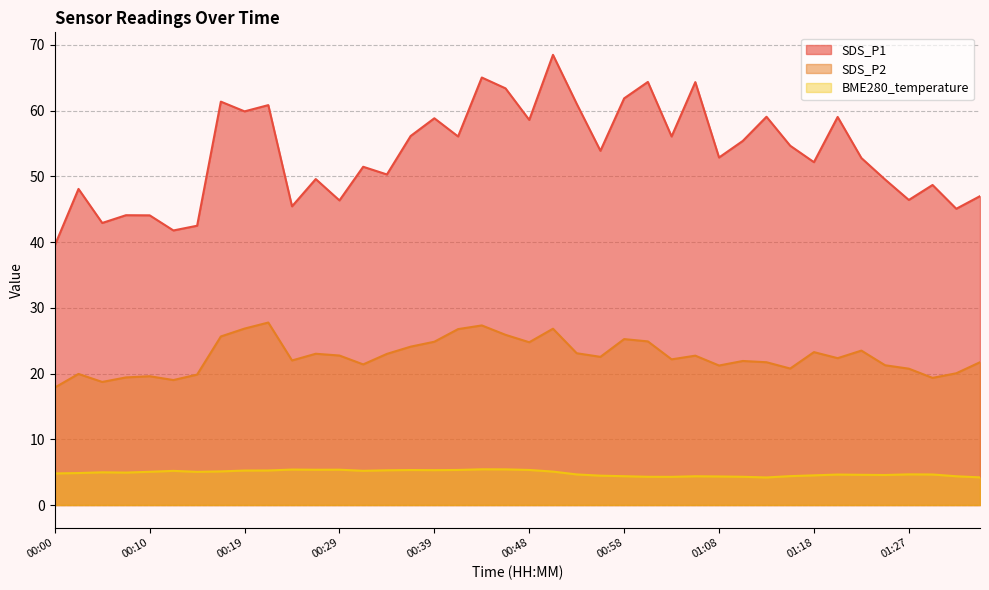

True or false: SDS_P2 and BME280_temperature cross at least once.

False